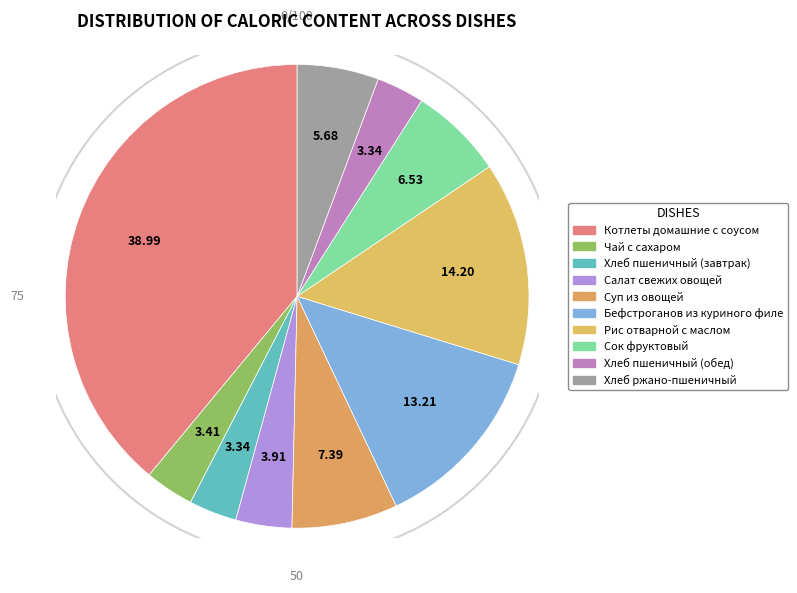

How many slices are in this pie chart?

10